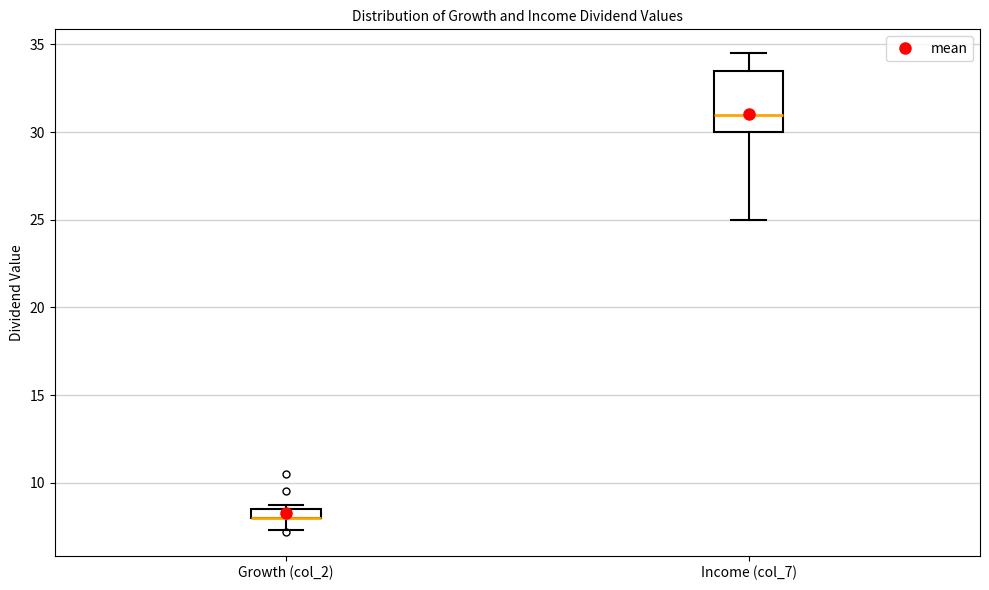

Where is the lower edge of the box for Growth (col_2) on the y-axis? The values are not printed on the chart, so give them approximately, as read against the axis.

8.0